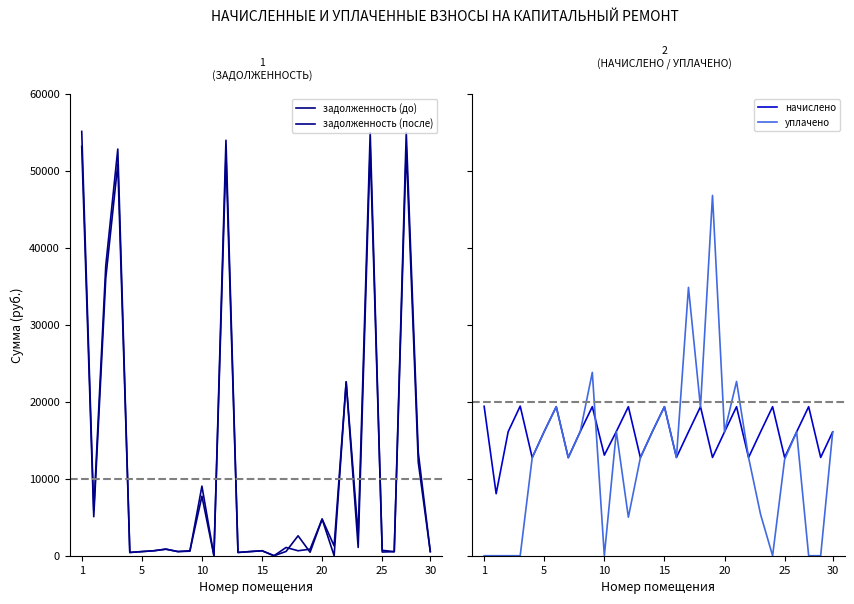

What is the maximum value for задолженность (после)?

55104.0